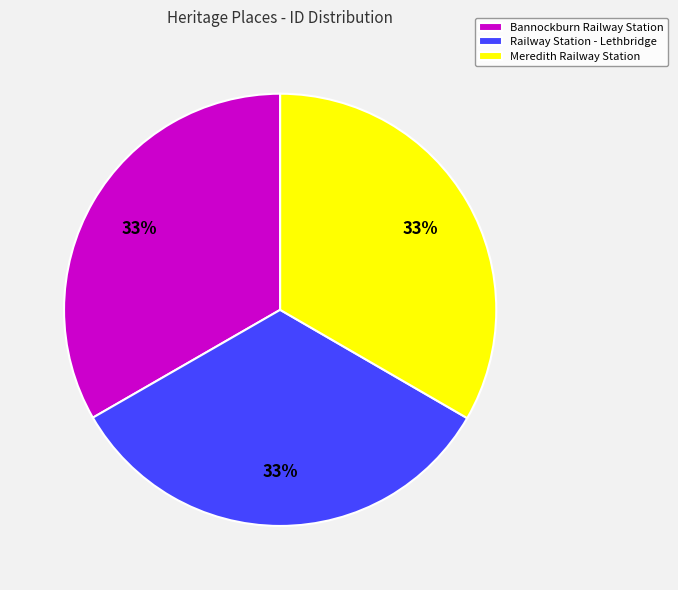

Approximately how many times larger is the value at Bannockburn Railway Station compared to Railway Station - Lethbridge?

1.0